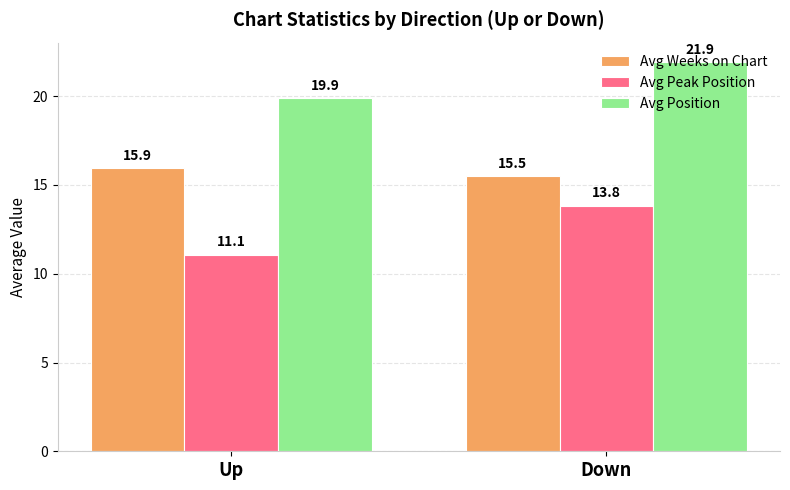

Does the chart contain any negative values?

No